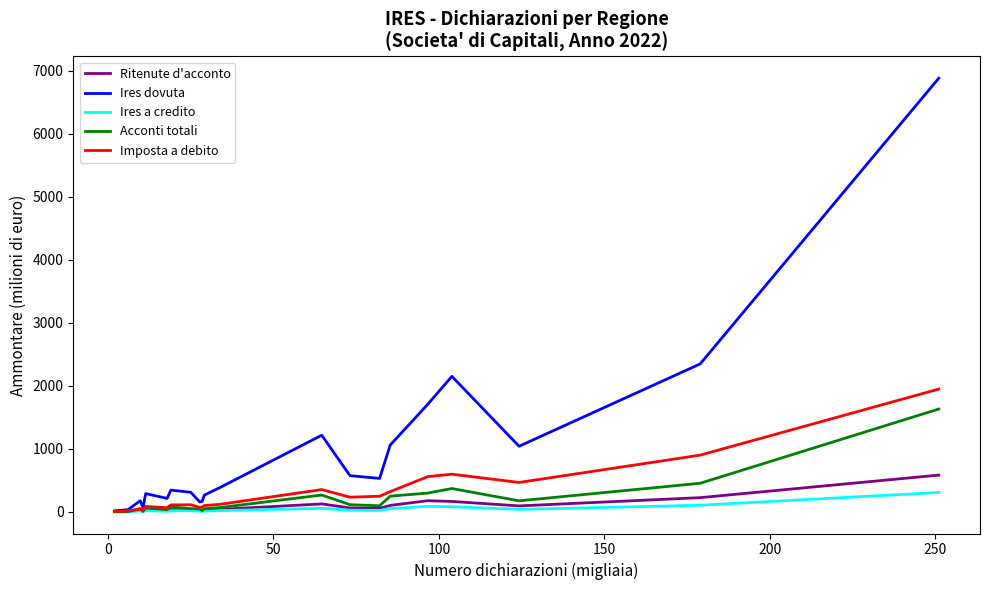

What is the highest value of the Ritenute d'acconto series?

584.3